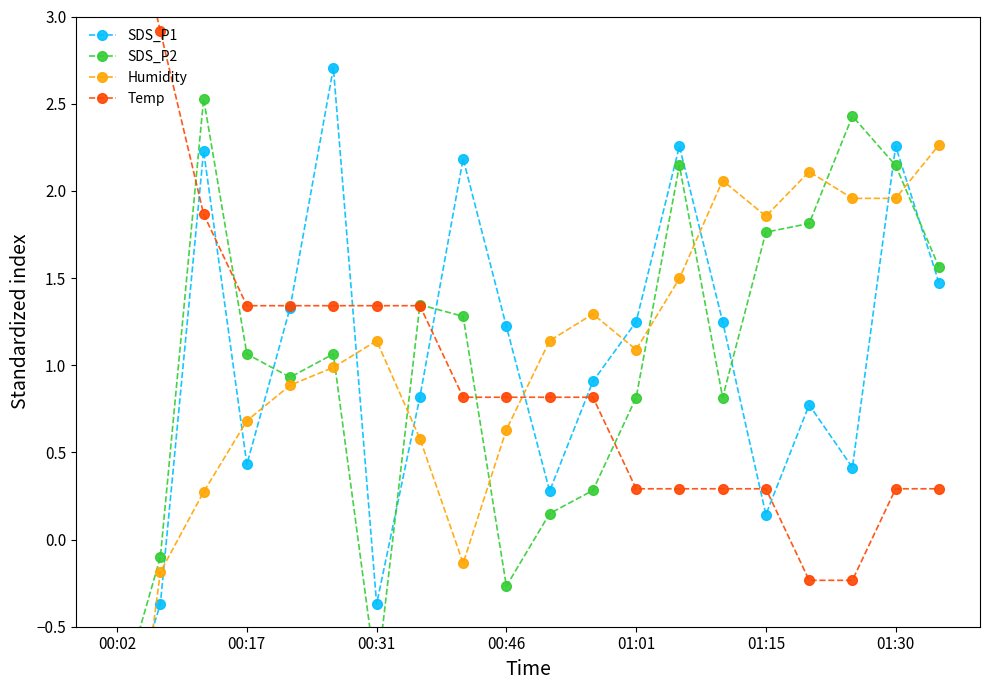

After their last crossing, which series has the higher values: SDS_P2 or Temp?

SDS_P2